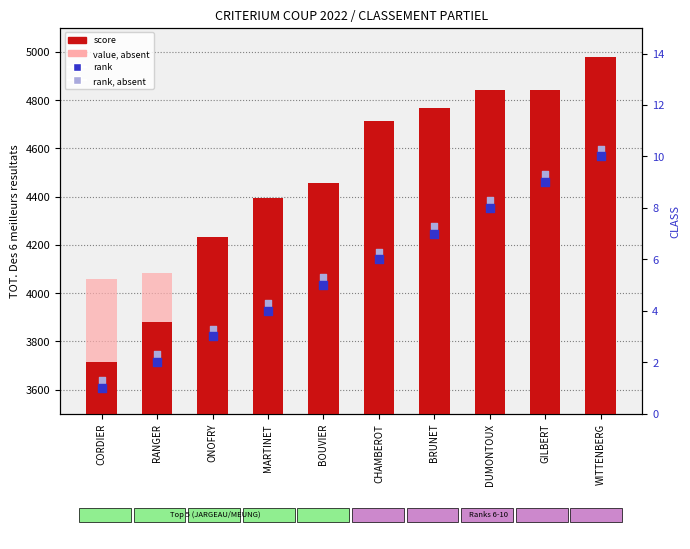

Which series has the largest Y range (max minus min)?

score